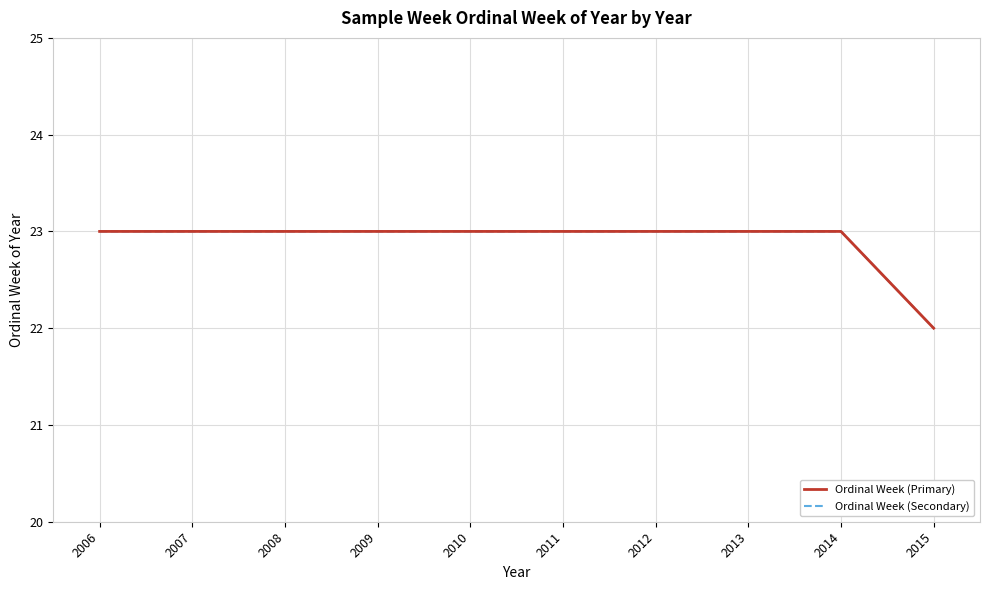

Which series has the widest spread of values?

Ordinal Week (Primary)